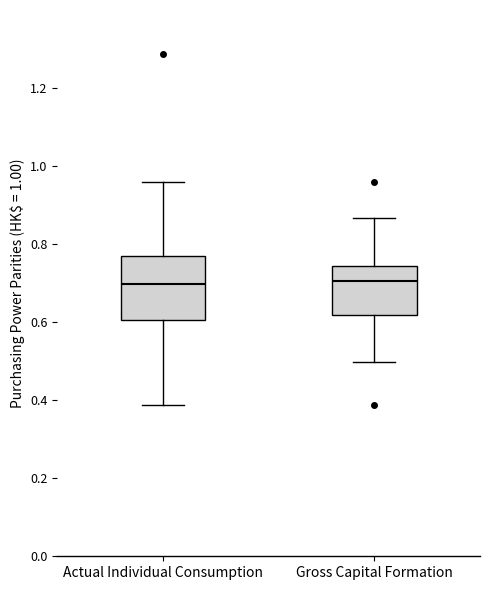

Which box is the tallest, from its lower edge to its upper edge?

Actual Individual Consumption